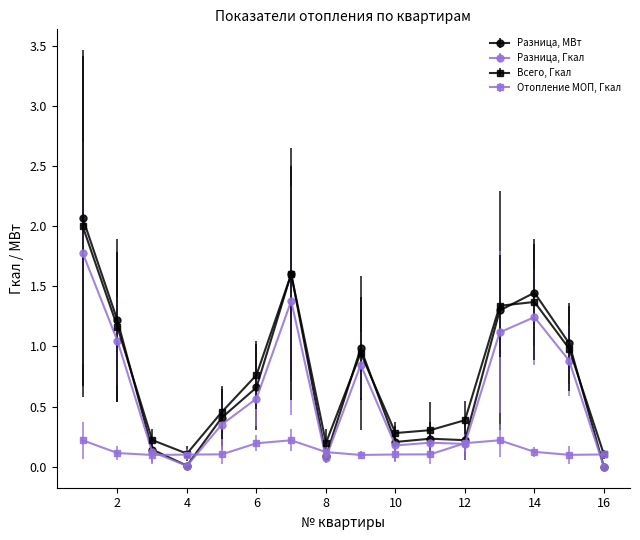

List the series in order of their peak value, lowest first.

Отопление МОП, Гкал, Разница, Гкал, Всего, Гкал, Разница, МВт